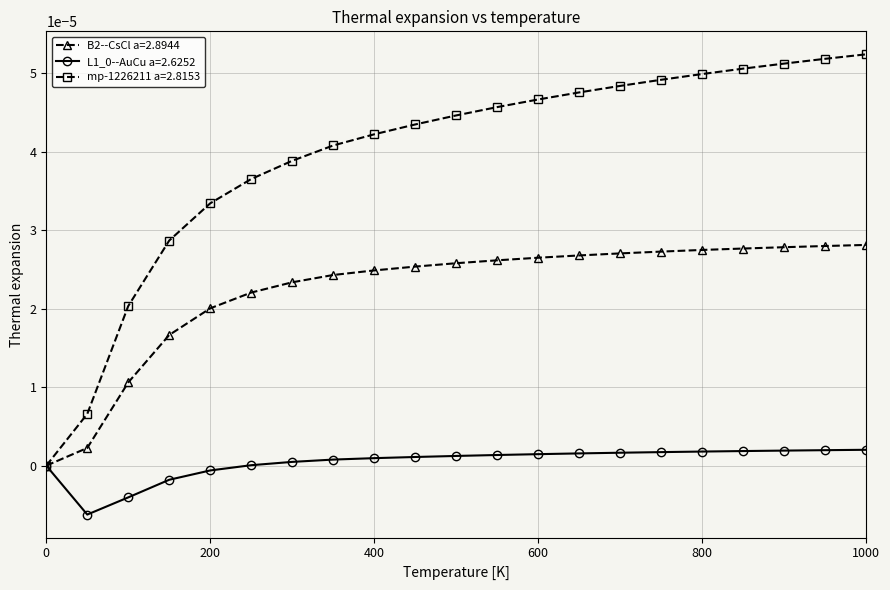

Which series has the largest total across all categories?

mp-1226211 a=2.8153